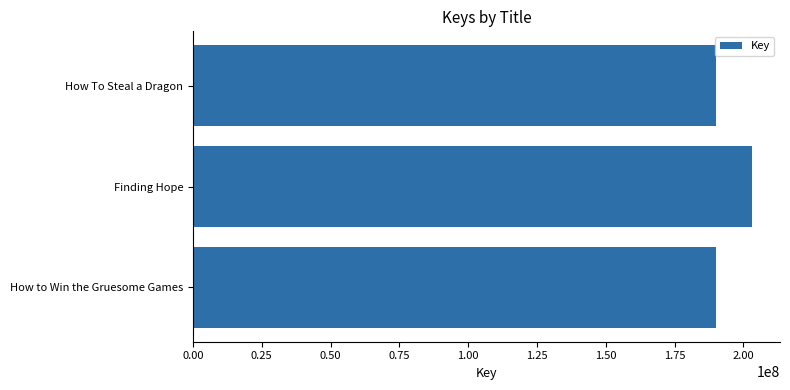

What is the change in value from How to Win the Gruesome Games to Finding Hope?

+13004487